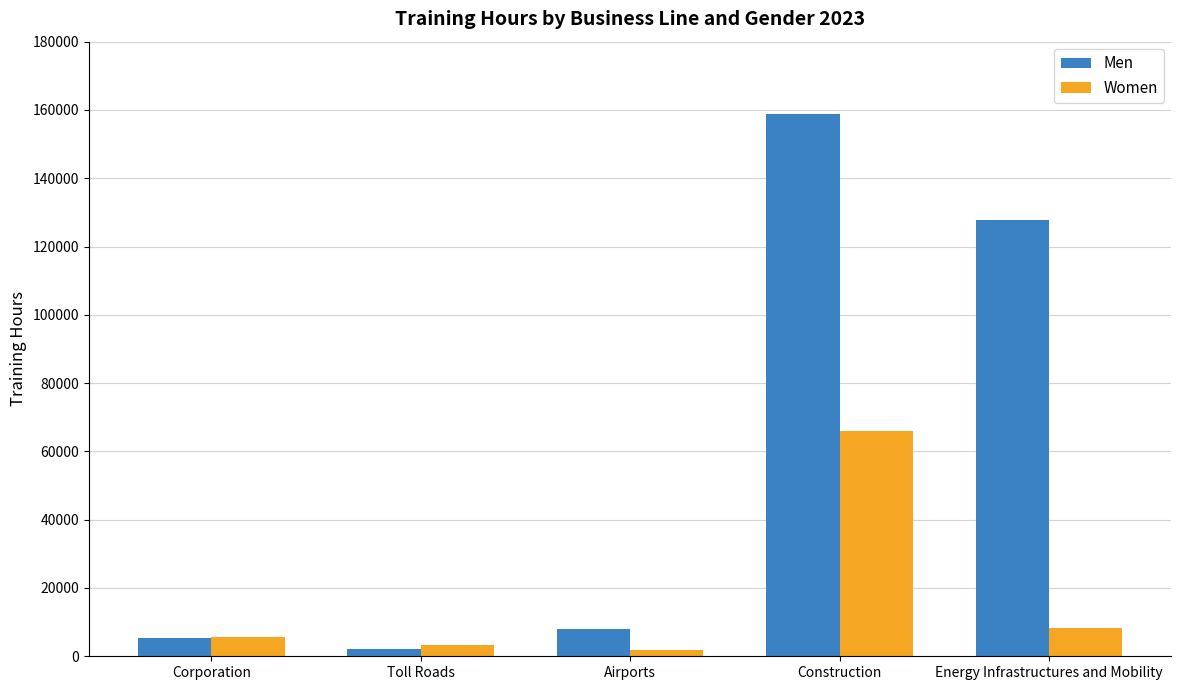

Which category has the highest value in the Men series?

Construction